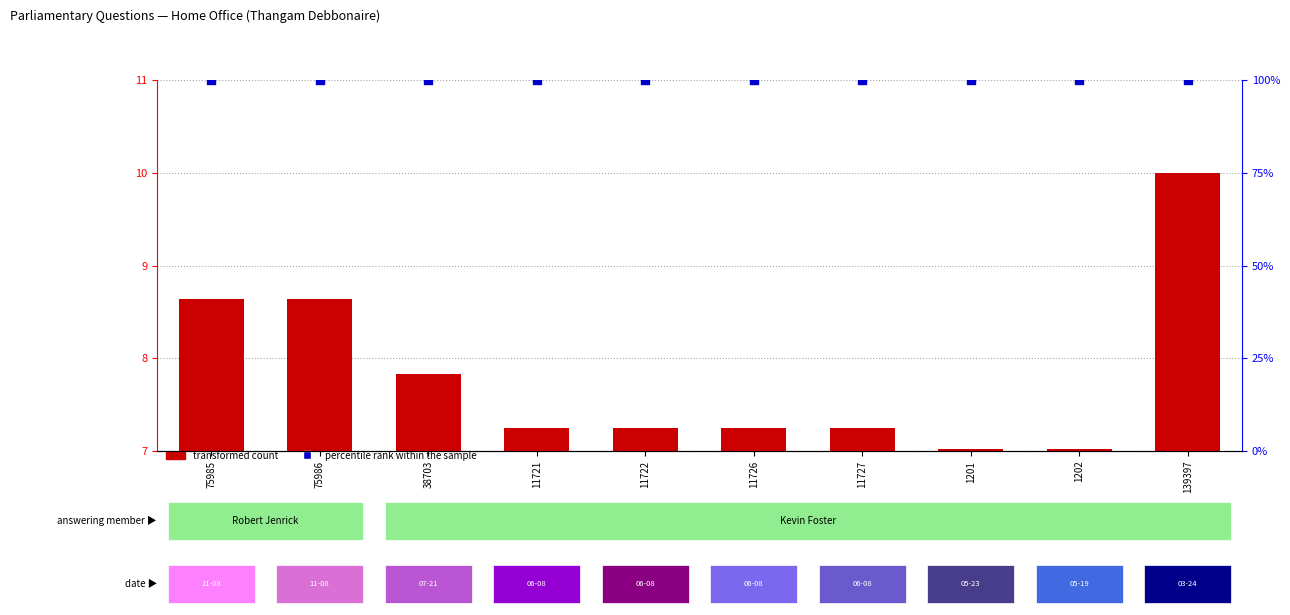

Which series has the largest total across all categories?

percentile rank within the sample